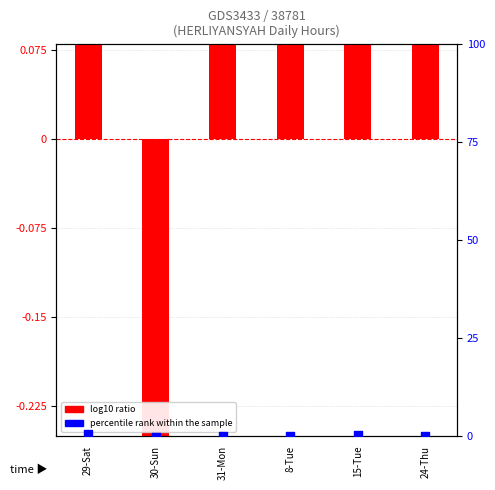

Which series has the widest spread of Y values?

log10 ratio